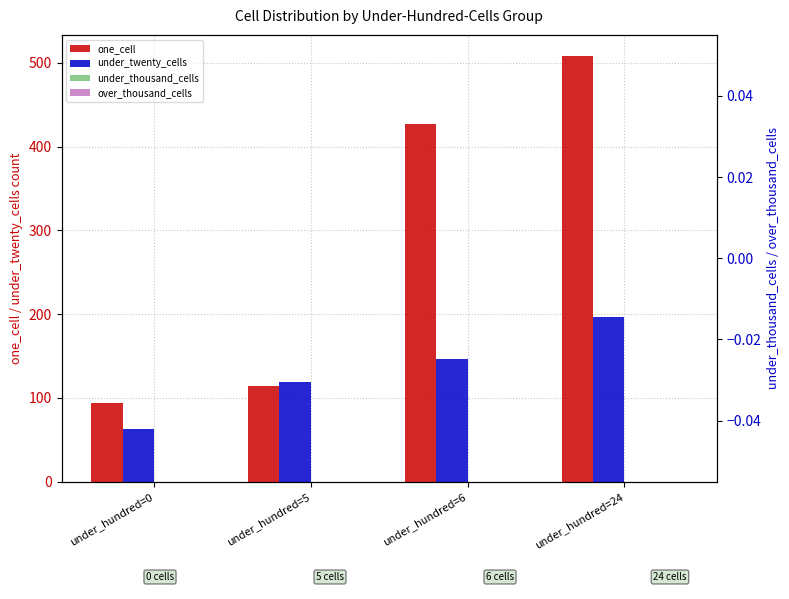

Which series has the largest range (max minus min)?

one_cell